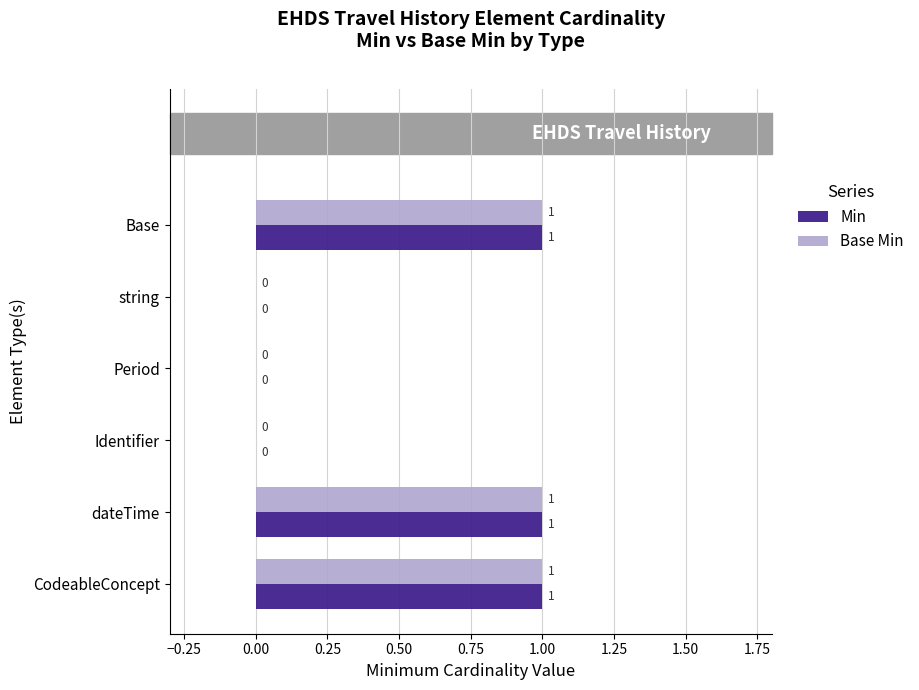

What is the sum of all Base Min values?

3